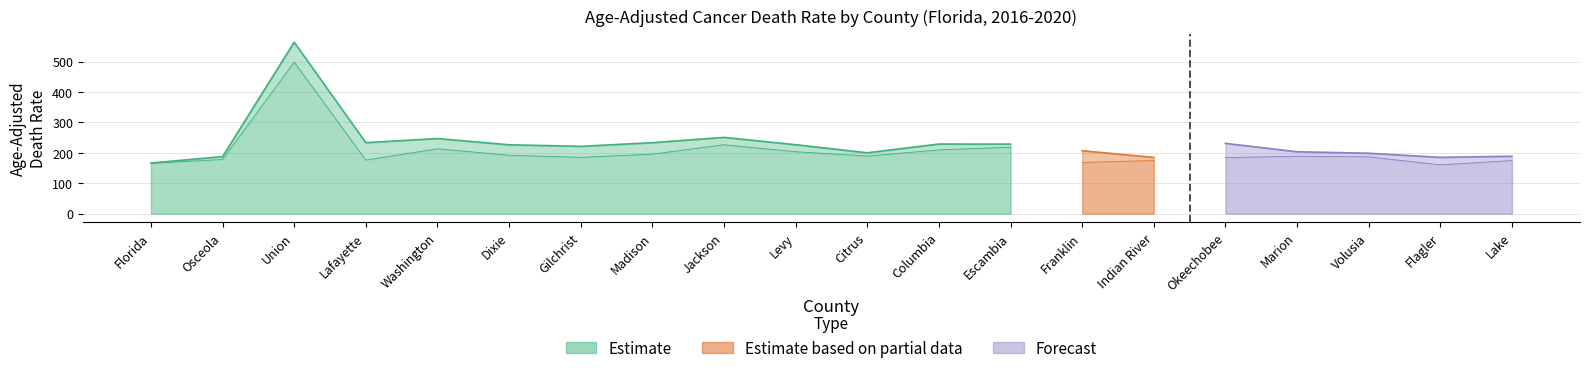

Between Levy and Indian River, which series saw the biggest shift?

Forecast